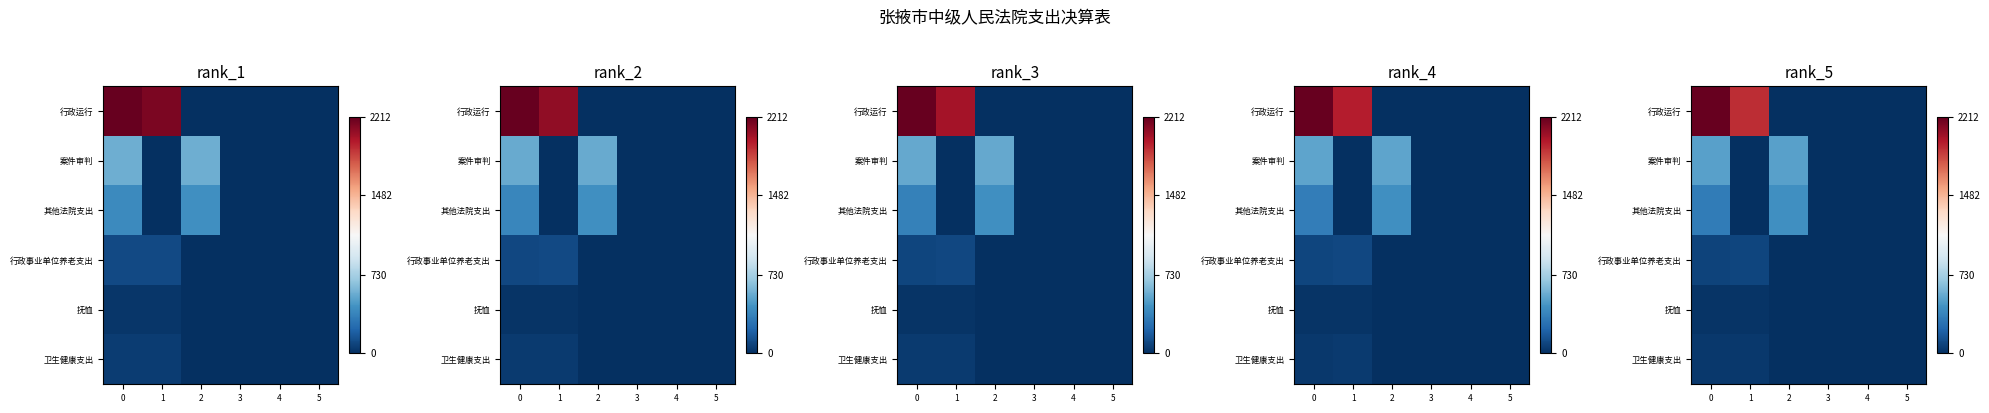

Count the number of categories in the chart.

6